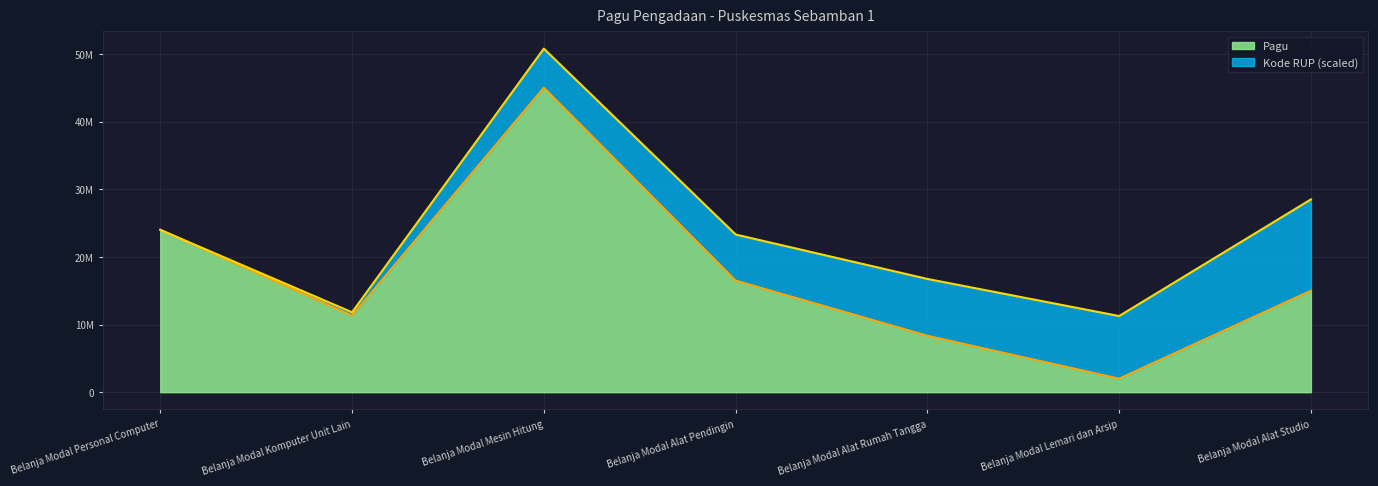

Approximately how many times larger is the value at Belanja Modal Personal Computer compared to Belanja Modal Mesin Hitung?

0.5